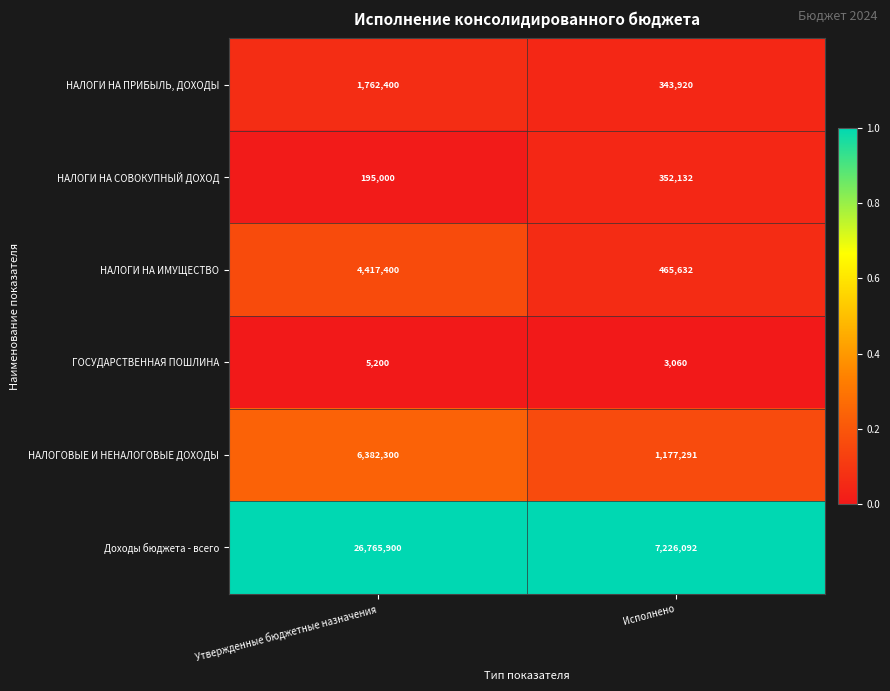

Reading left to right, transcribe all the data shown in this chart.

НАЛОГИ НА ПРИБЫЛЬ, ДОХОДЫ: Утвержденные бюджетные назначения=1762400	Исполнено=343920
НАЛОГИ НА СОВОКУПНЫЙ ДОХОД: Утвержденные бюджетные назначения=195000	Исполнено=352132
НАЛОГИ НА ИМУЩЕСТВО: Утвержденные бюджетные назначения=4417400	Исполнено=465632
ГОСУДАРСТВЕННАЯ ПОШЛИНА: Утвержденные бюджетные назначения=5200	Исполнено=3060
НАЛОГОВЫЕ И НЕНАЛОГОВЫЕ ДОХОДЫ: Утвержденные бюджетные назначения=6382300	Исполнено=1177291
Доходы бюджета - всего: Утвержденные бюджетные назначения=26765900	Исполнено=7226092